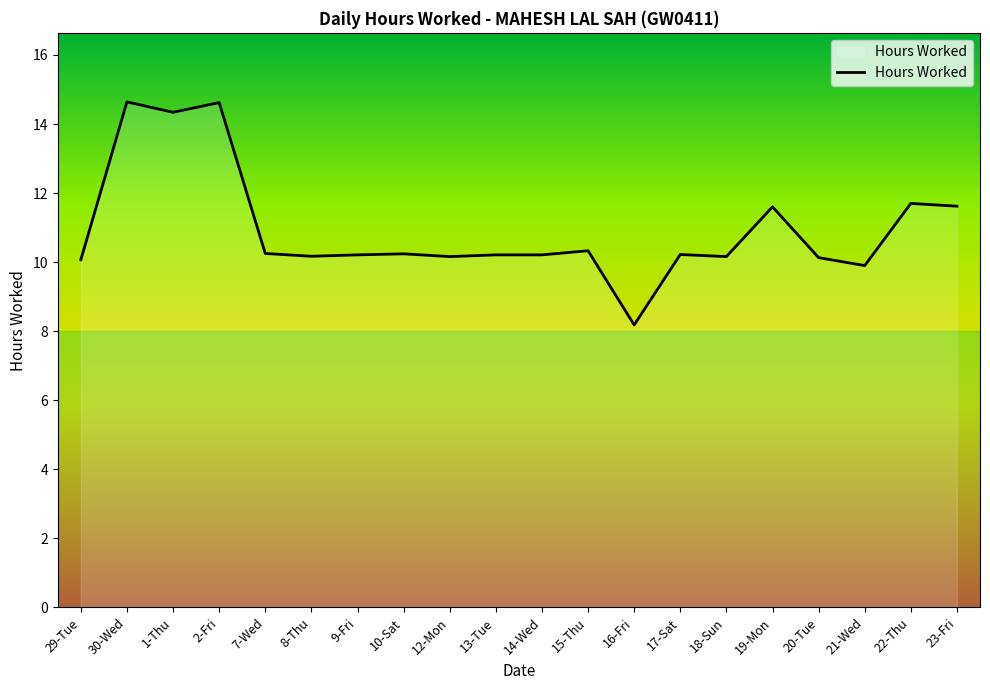

What is the change in value from 9-Fri to 19-Mon?

+1.4